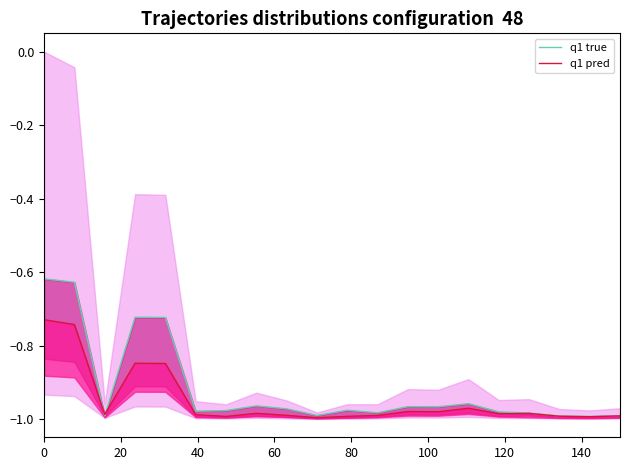

How many categories are shown in the chart?

20